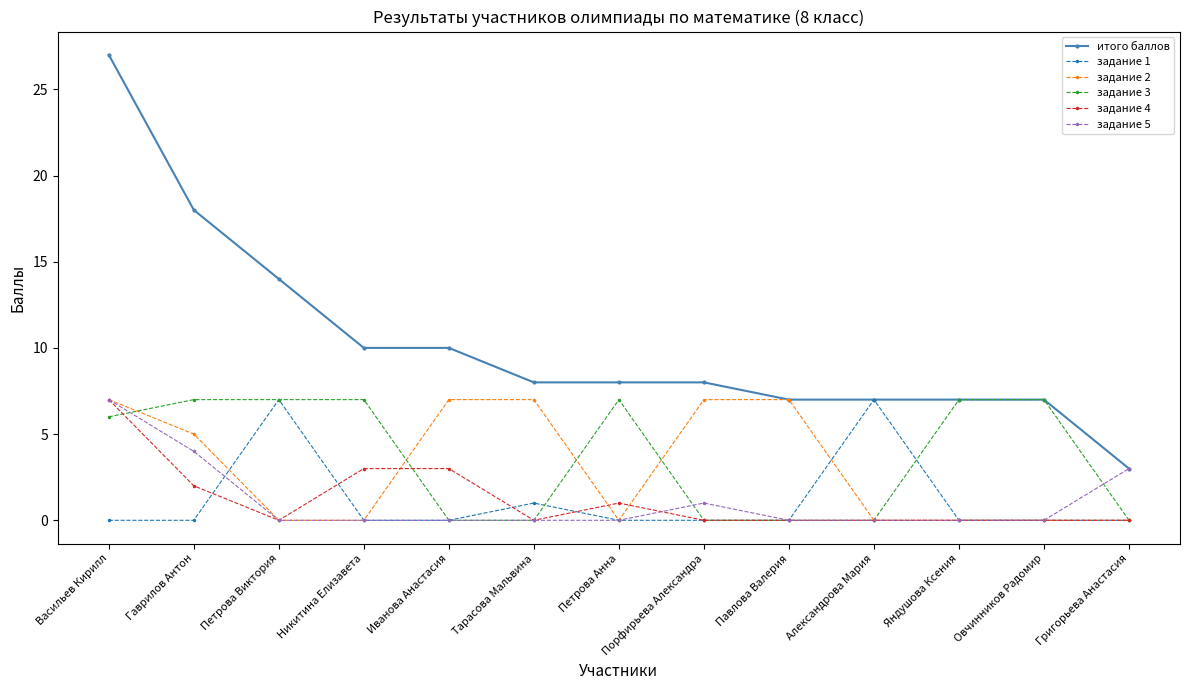

At which category is the sum across all series the highest?

Васильев Кирилл